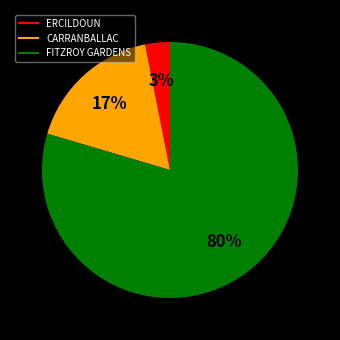

Which slice is the smallest?

ERCILDOUN